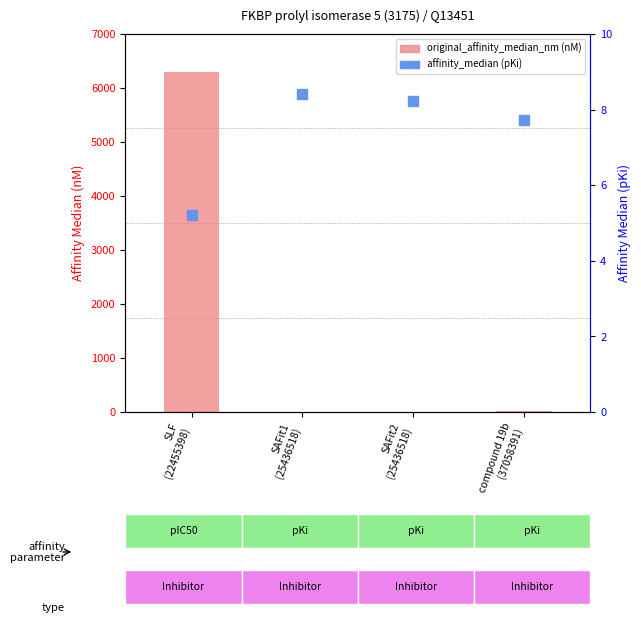

What is the sum of the original_affinity_median_nm (nM) values at SLF
(22455398) and SAFit2
(25436518)?

6306.0